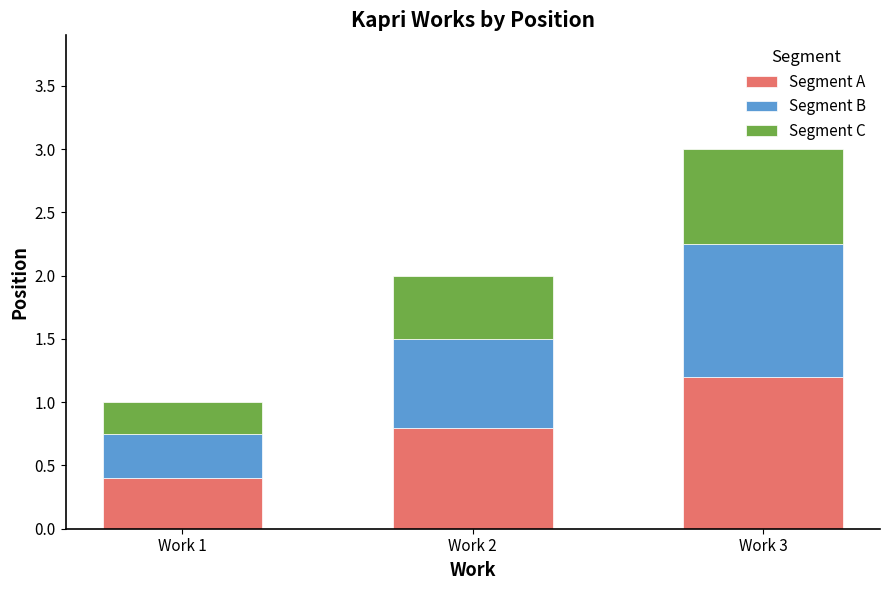

What is the total value across all series at Work 2?

2.0